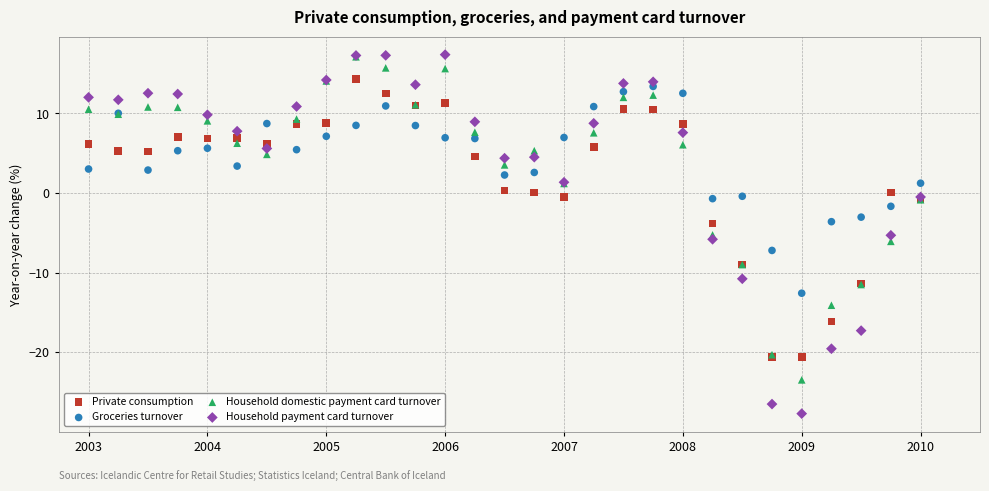

Which series has the largest Y range (max minus min)?

Household payment card turnover